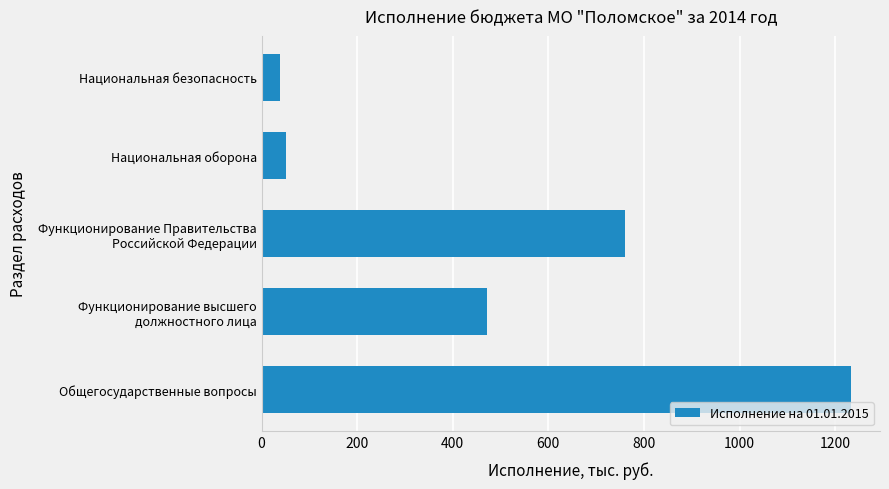

Reading bottom to top, transcribe all the data shown in this chart.

1232.2	472.6	759.7	50.4	39.5